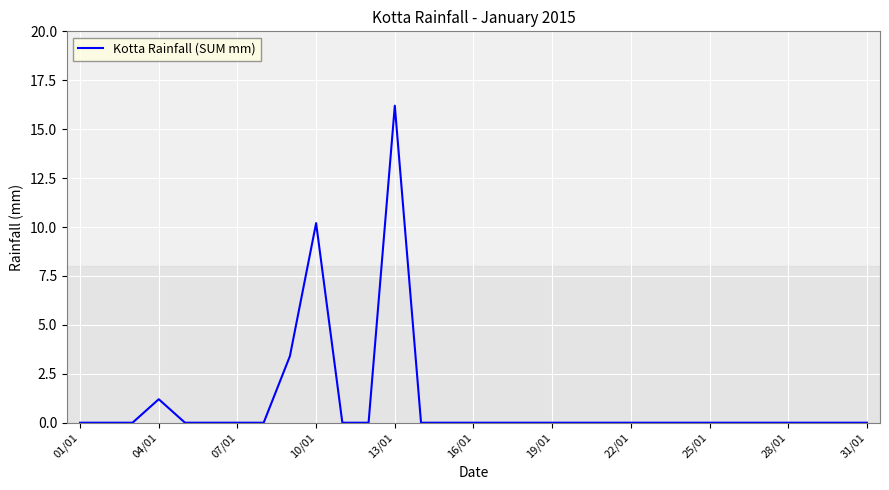

True or false: there are more than 0 points higher than both neighbors.

True